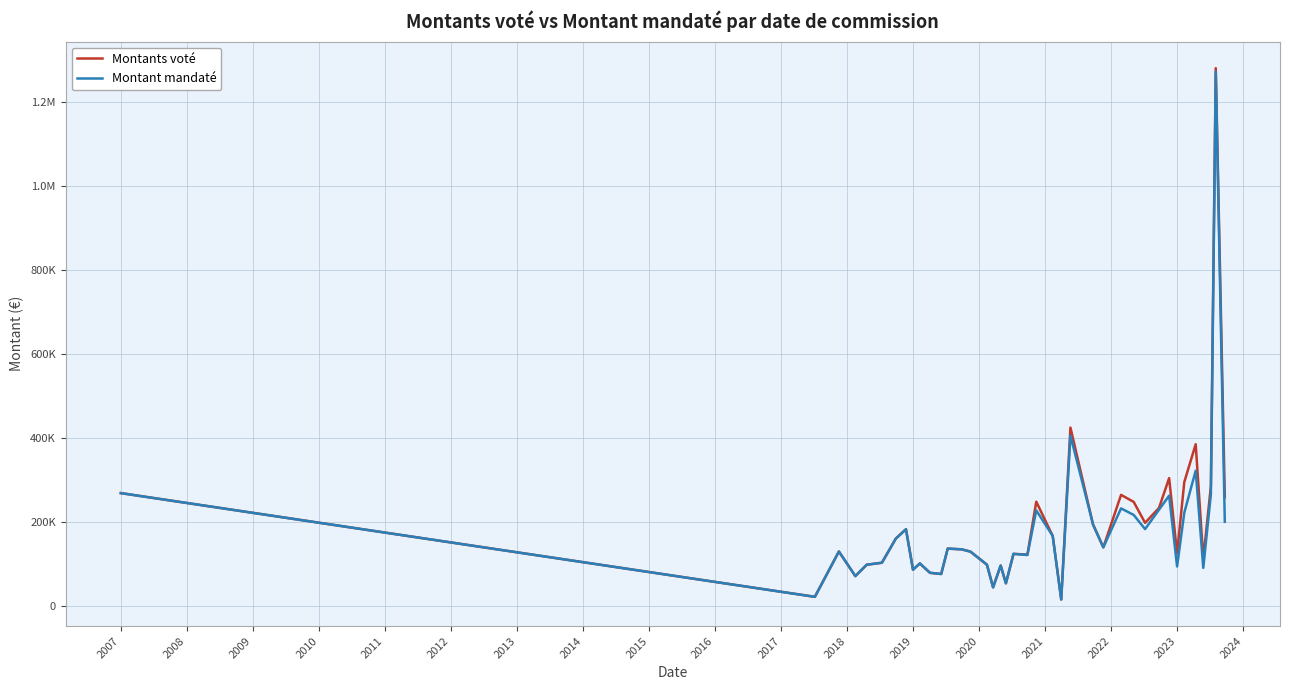

Does the chart display data point markers on the line(s)?

No